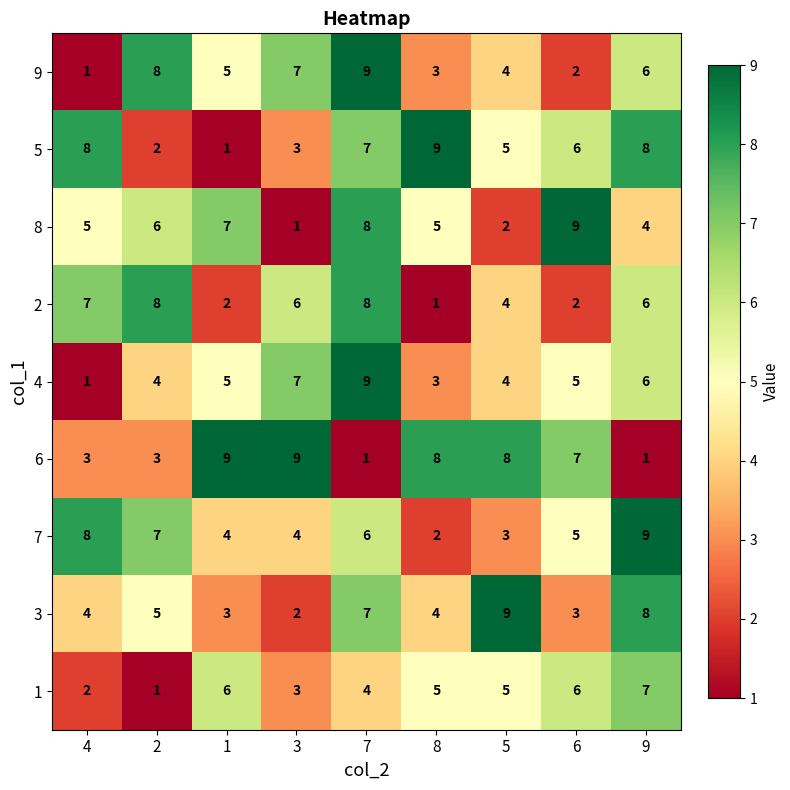

At how many categories does at least one series exceed 2?

9